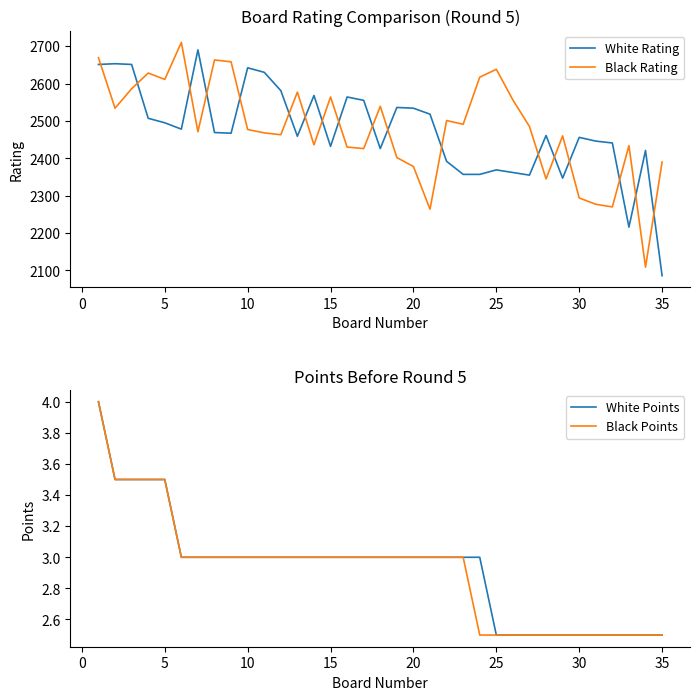

The value of Black Rating at 15 is 2564. True or false?

True